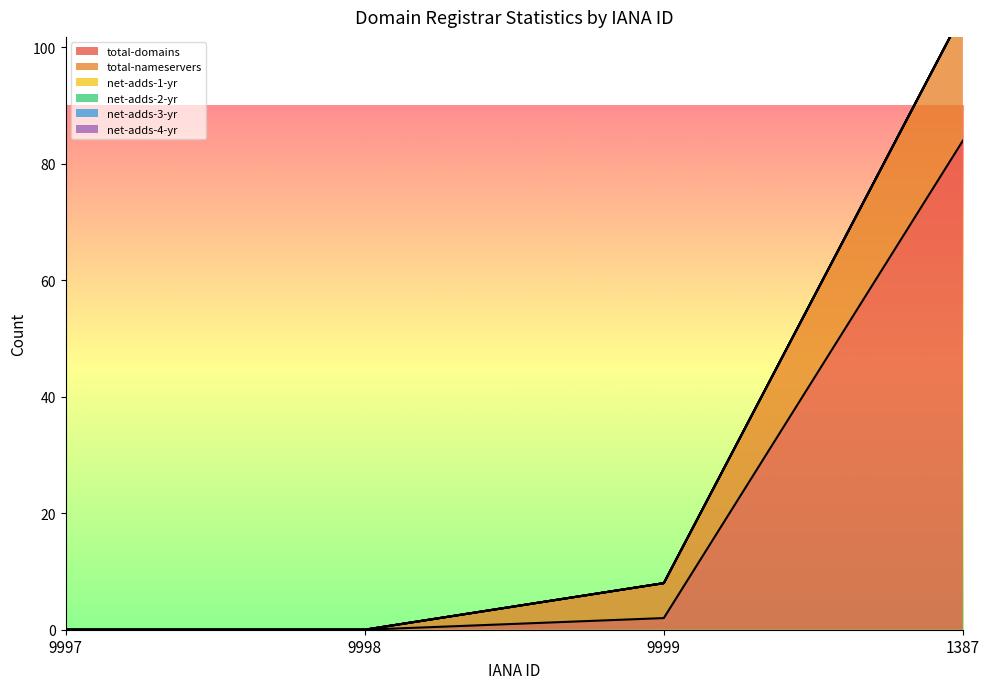

List the labels in order of net-adds-2-yr value, largest first.

9997, 9998, 9999, 1387